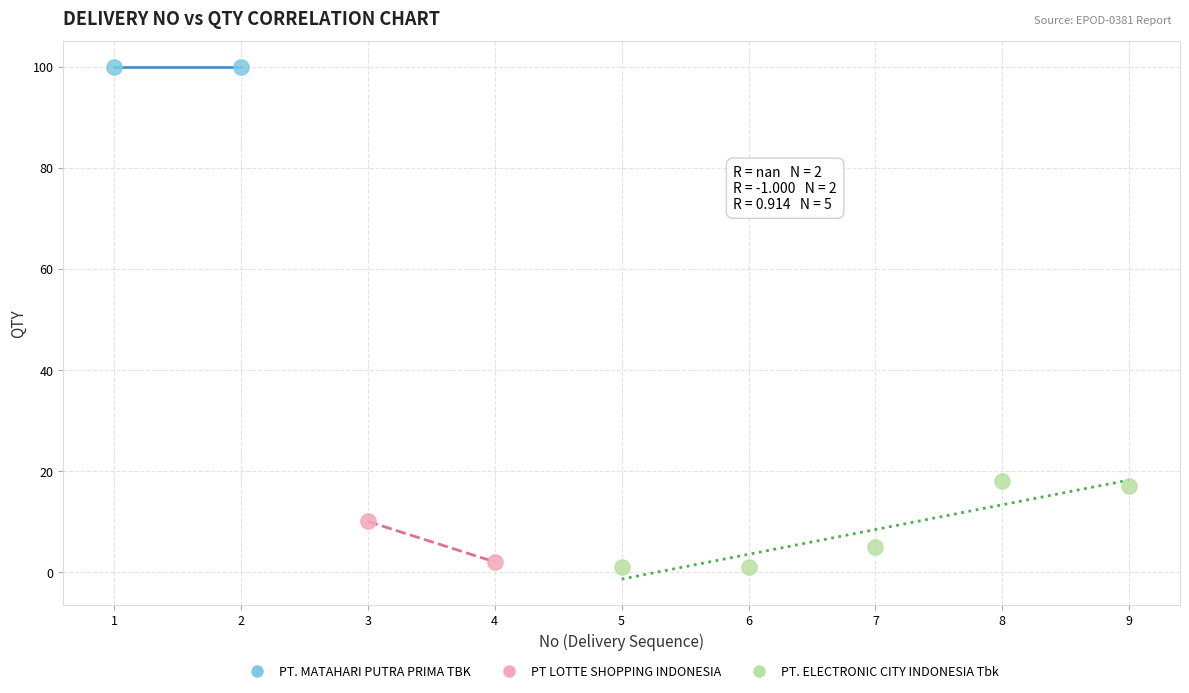

Which series contains the highest Y value?

PT. MATAHARI PUTRA PRIMA TBK